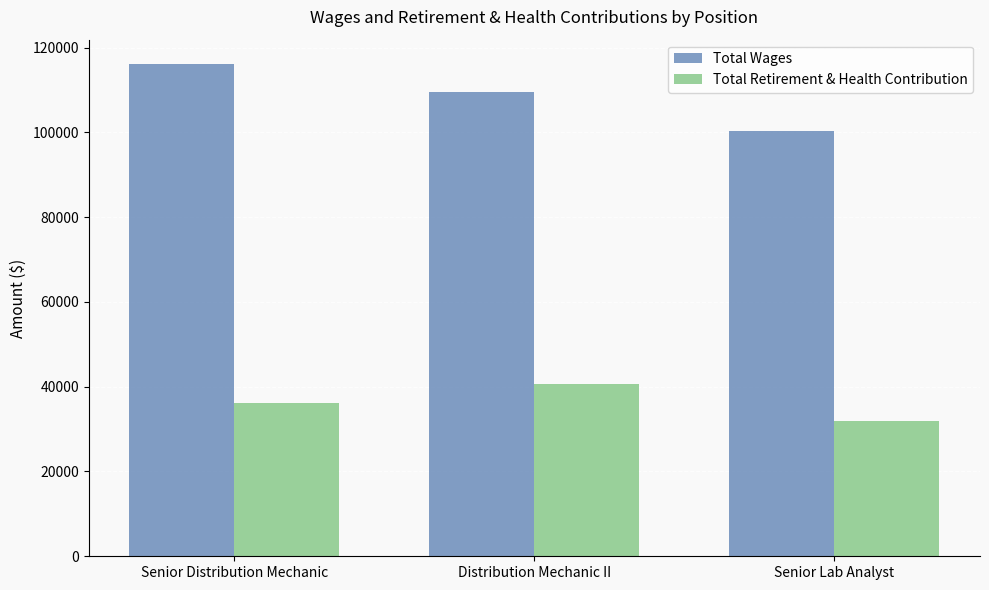

How many categories are shown in the chart?

3